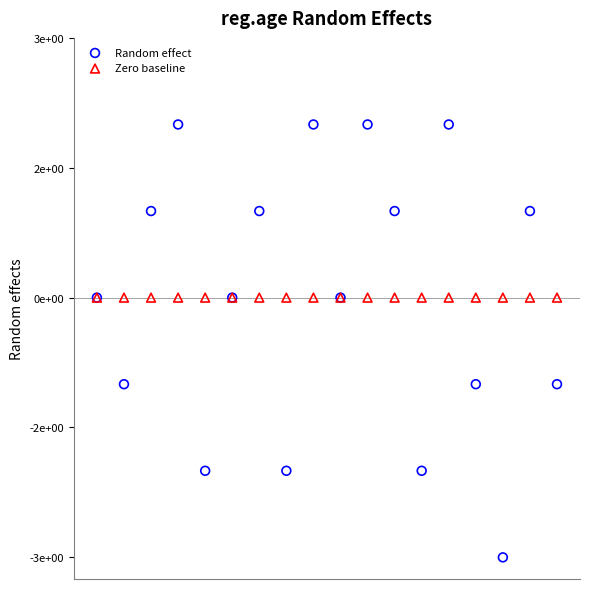

Which series reaches the maximum Y coordinate?

Random effect